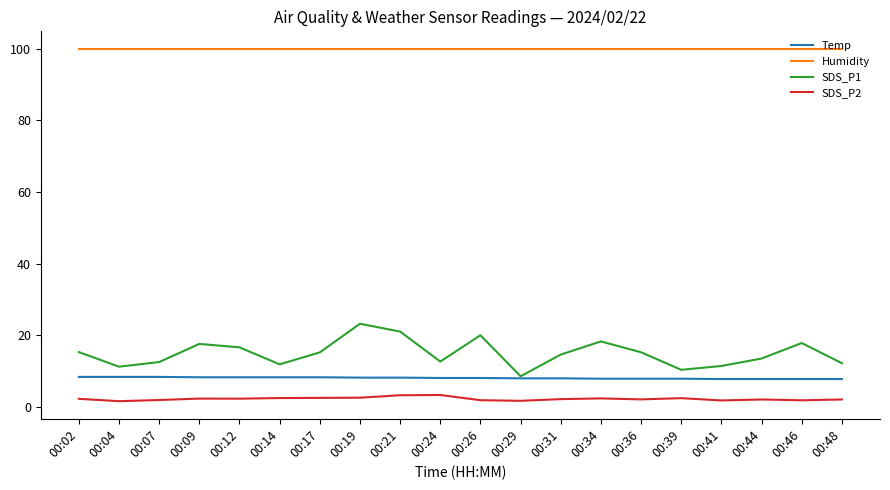

In SDS_P2, how many points are lower than both neighbors (excluding endpoints)?

6